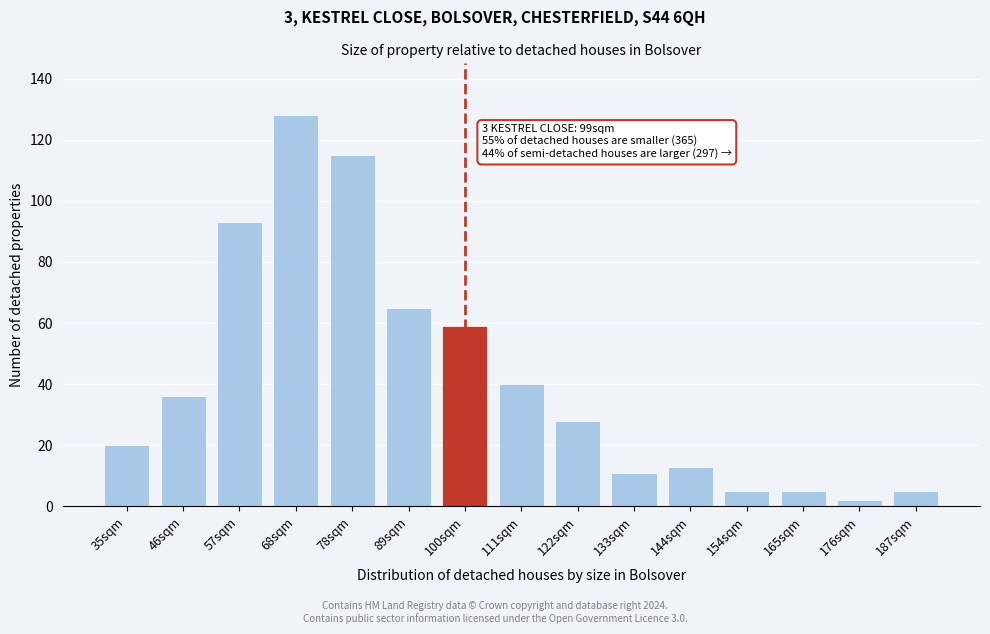

Reading right to left, extract all data points from this chart.

187sqm=5	176sqm=2	165sqm=5	154sqm=5	144sqm=13	133sqm=11	122sqm=28	111sqm=40	100sqm=59	89sqm=65	78sqm=115	68sqm=128	57sqm=93	46sqm=36	35sqm=20